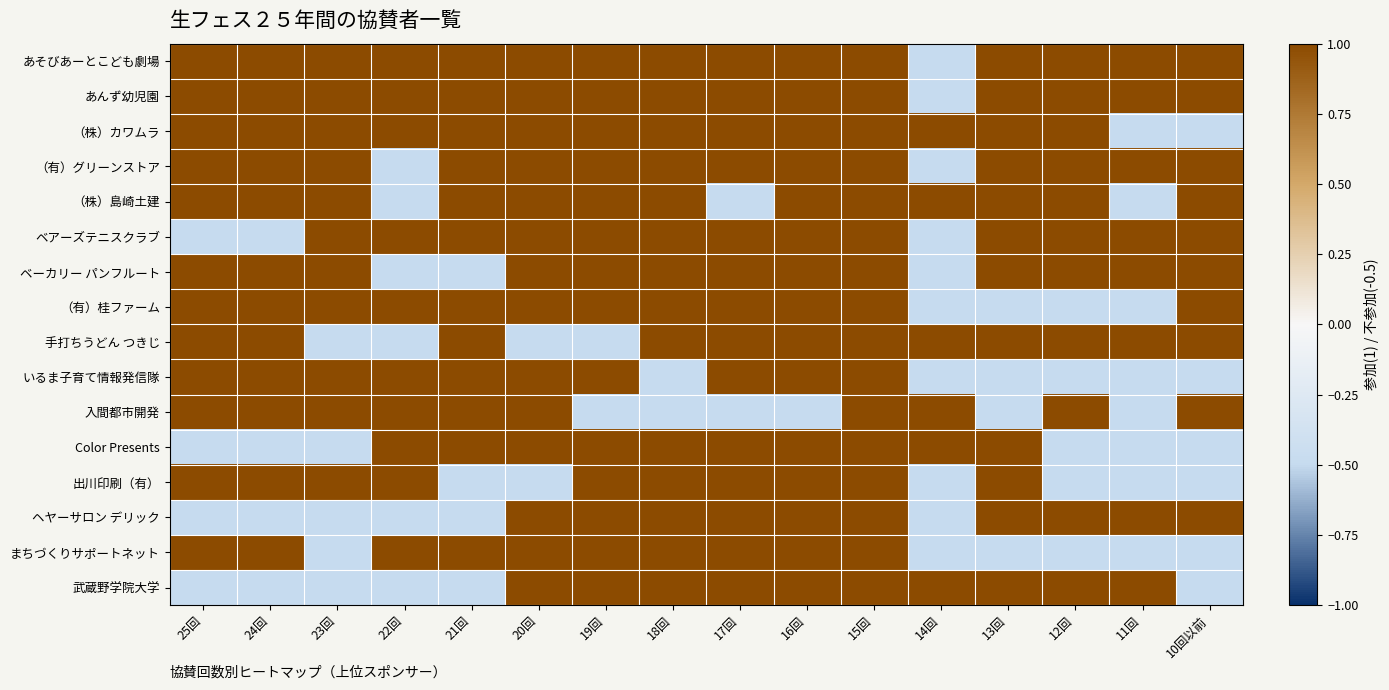

What is the total value across all series at 15回?

16.0